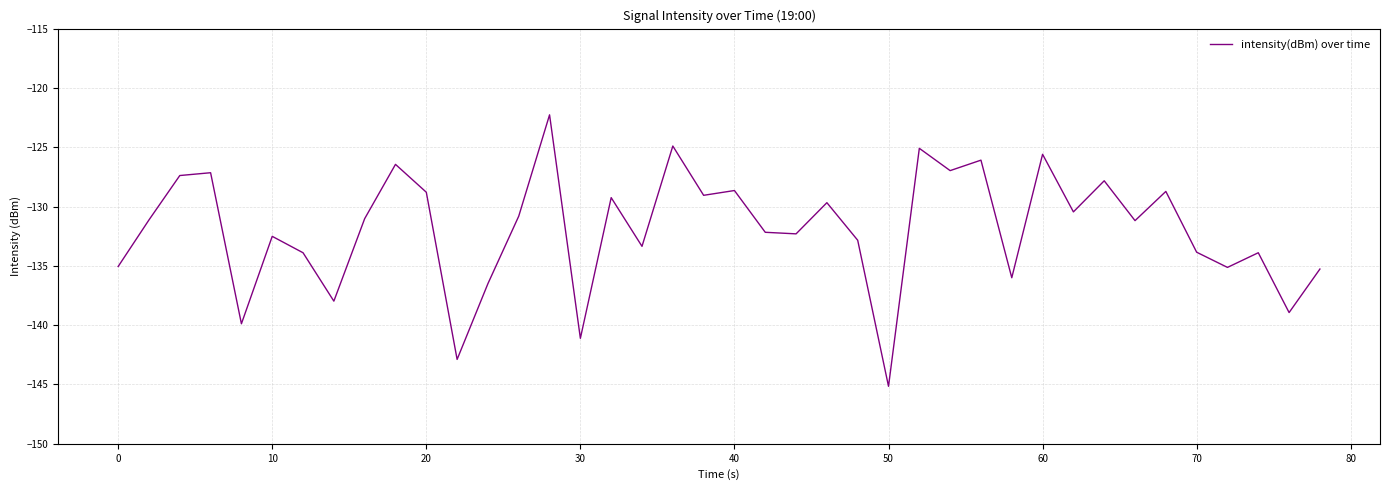

Does the chart have visible grid lines?

Yes